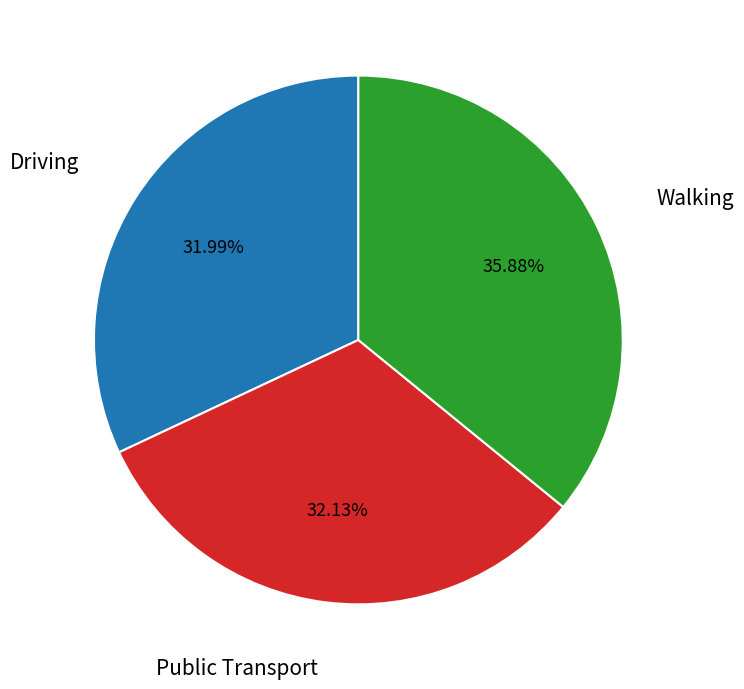

What is the largest slice in the pie chart?

Walking